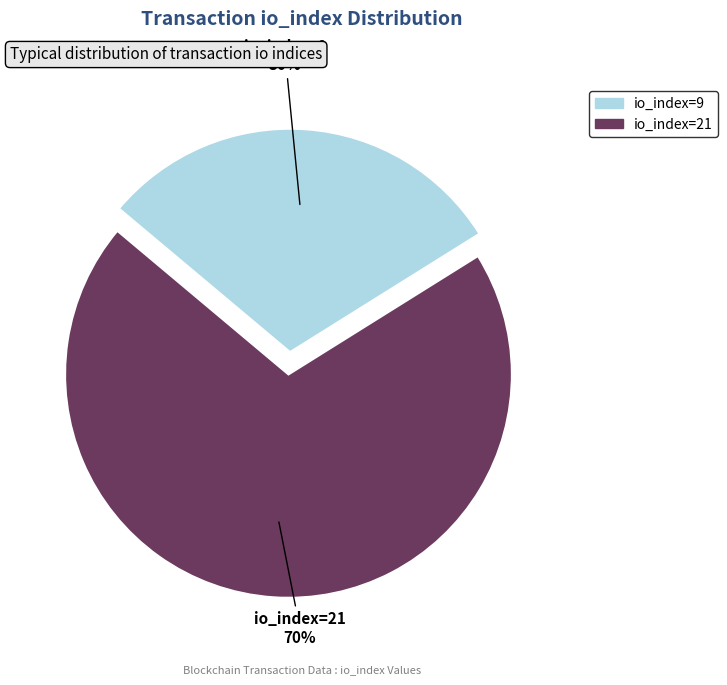

Combined, do io_index=21 and io_index=9 account for over 50%?

Yes